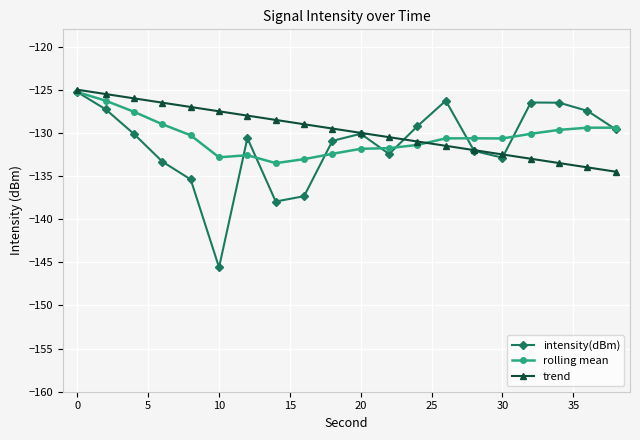

How many lines are shown in the chart?

3